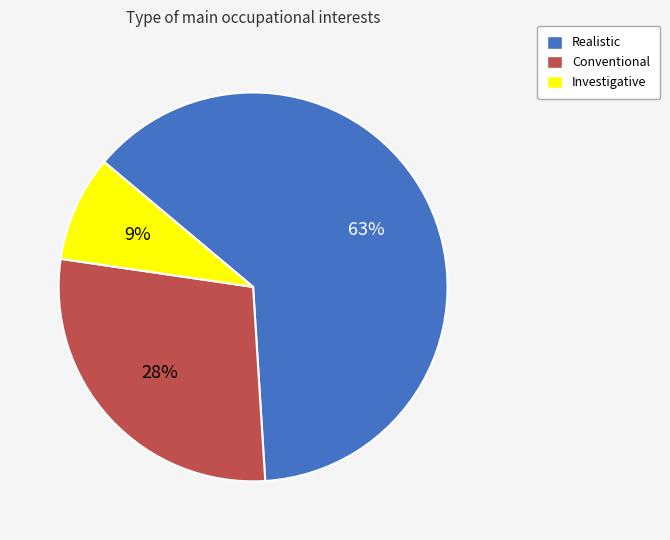

Is Realistic the majority of the pie?

Yes